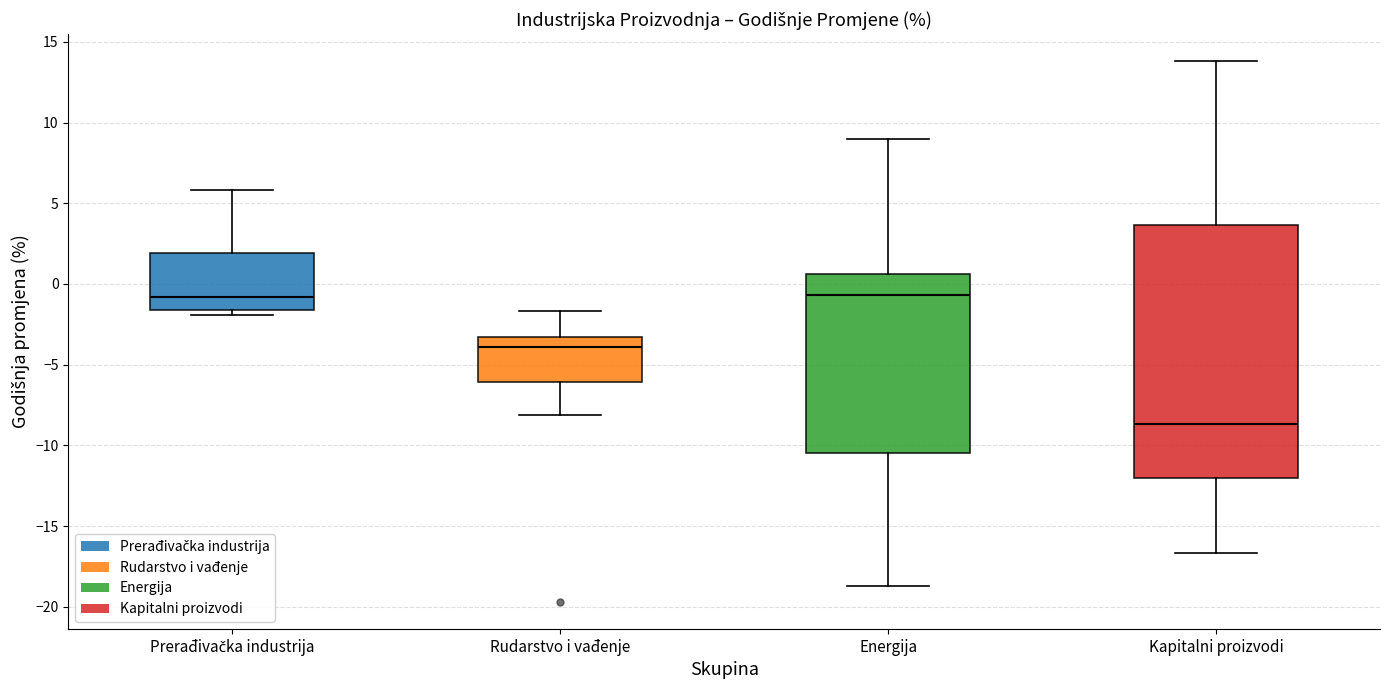

Reading left to right, read every box against the y-axis: the position of its median line, the range the box covers, and the ends of its whiskers. The values are not printed on the chart, so give them approximately, as read against the axis.

Prerađivačka industrija: median -1.0, box -1.5 to 2.0, whiskers -2.0 to 6.0
Rudarstvo i vađenje: median -4.0, box -6.0 to -3.5, whiskers -8.0 to -1.5
Energija: median -0.5, box -10.5 to 0.5, whiskers -18.5 to 9.0
Kapitalni proizvodi: median -8.5, box -12.0 to 3.5, whiskers -16.5 to 14.0